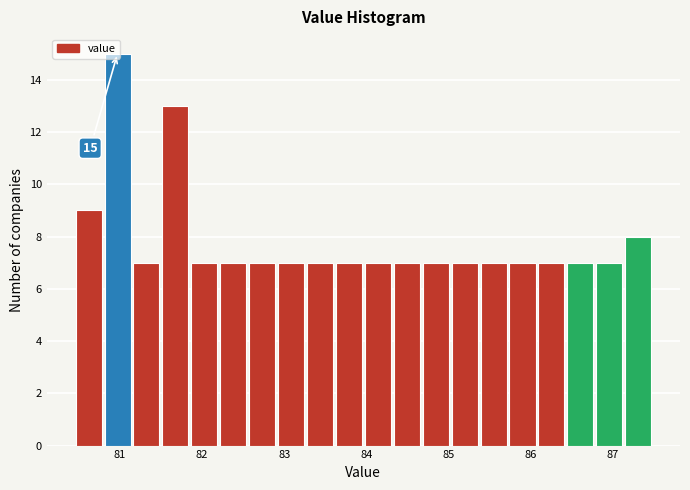

Around what value on the x-axis is the tallest bar? Give the approximate position of its centre, as read against the axis.

81.0